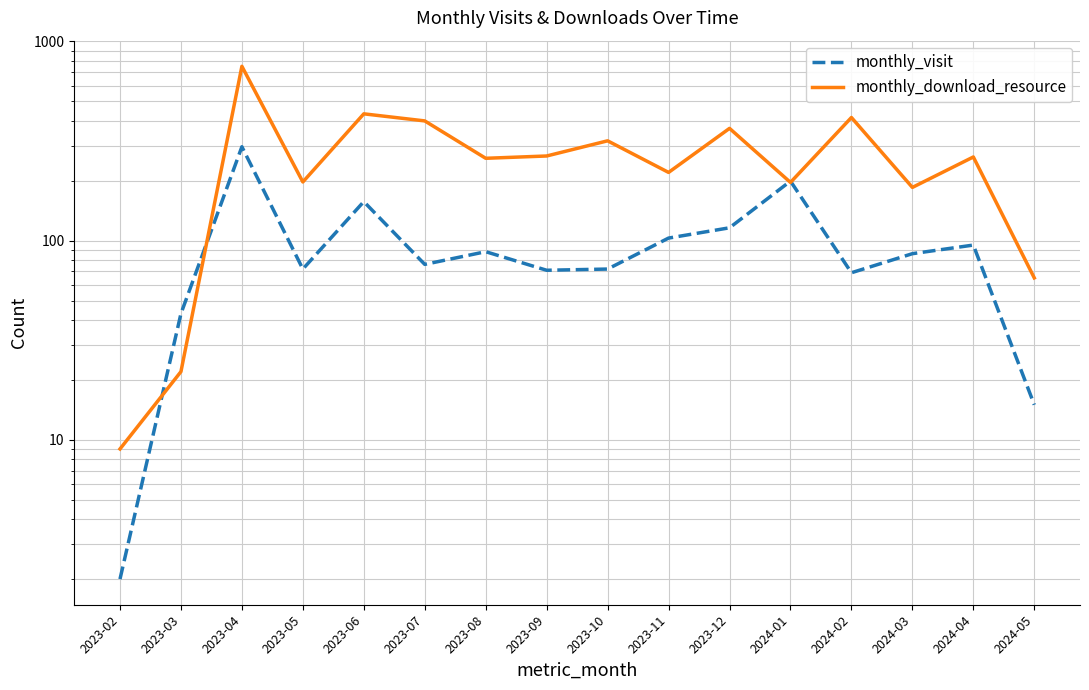

What is the approximate value of monthly_visit at 2023-11, to the nearest 10?

100